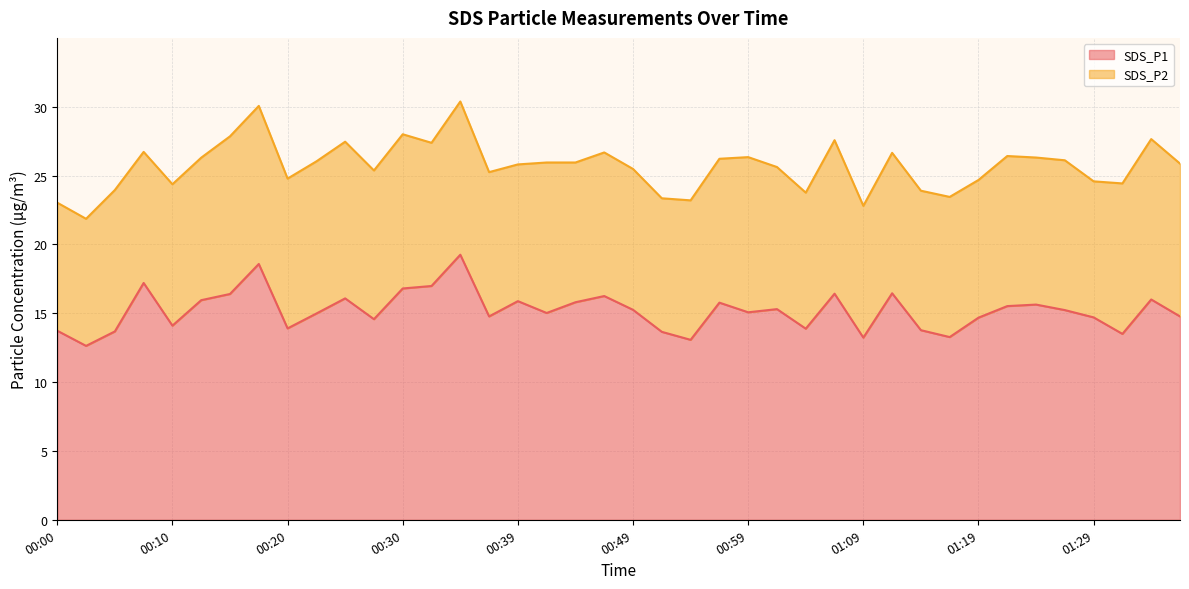

Rank the categories by value from lowest to highest.

00:02, 00:54, 01:09, 01:16, 01:32, 00:52, 00:05, 00:00, 01:14, 01:04, 00:20, 00:10, 00:27, 01:19, 01:29, 00:37, 01:37, 00:22, 00:42, 00:59, 01:27, 00:49, 01:01, 01:22, 01:24, 00:56, 00:44, 00:39, 00:13, 01:34, 00:25, 00:47, 00:15, 01:06, 01:11, 00:30, 00:32, 00:08, 00:17, 00:35